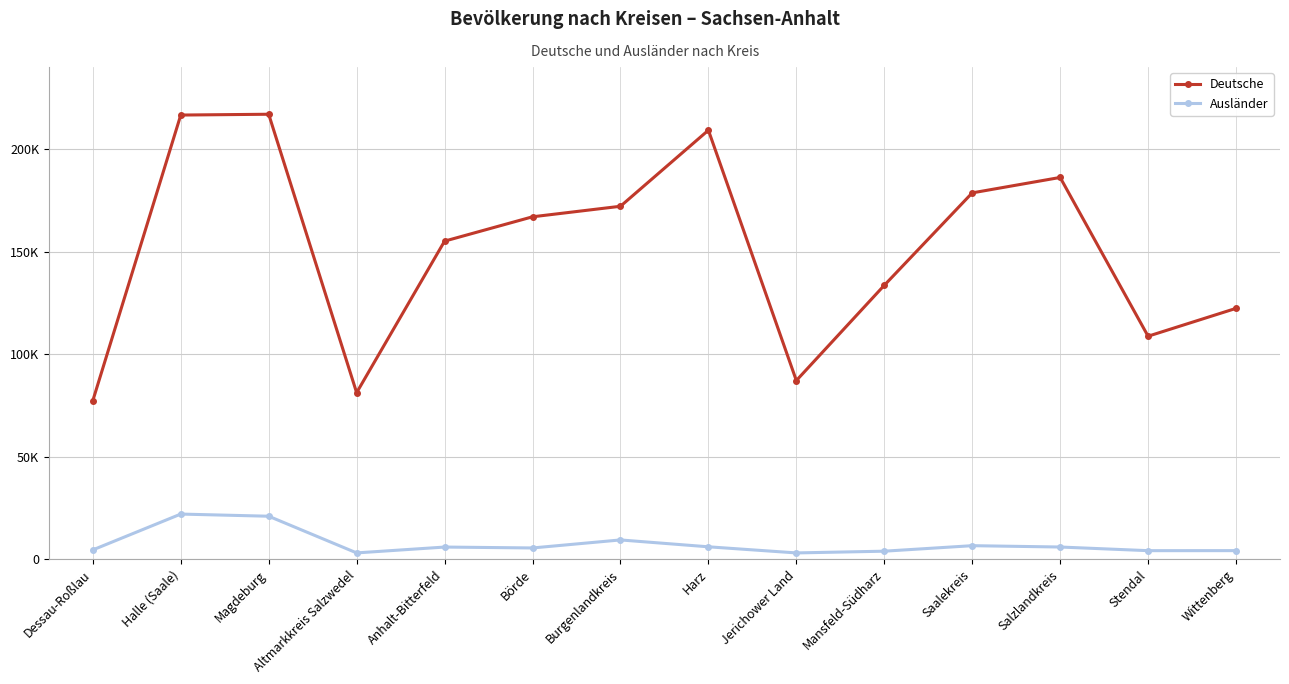

What are all the series names shown in the legend?

Deutsche, Ausländer